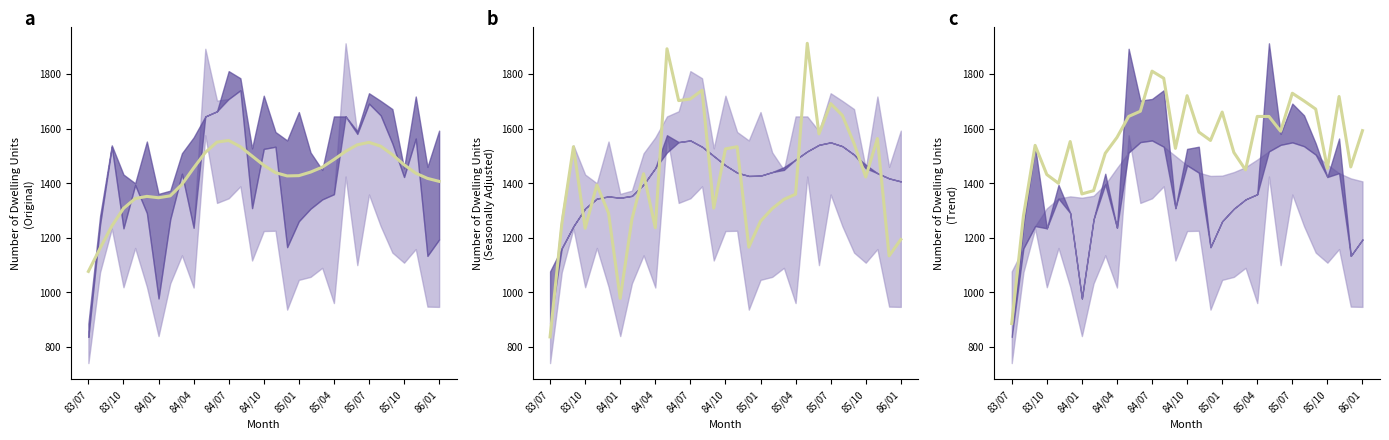

What position from the left is 20?

21